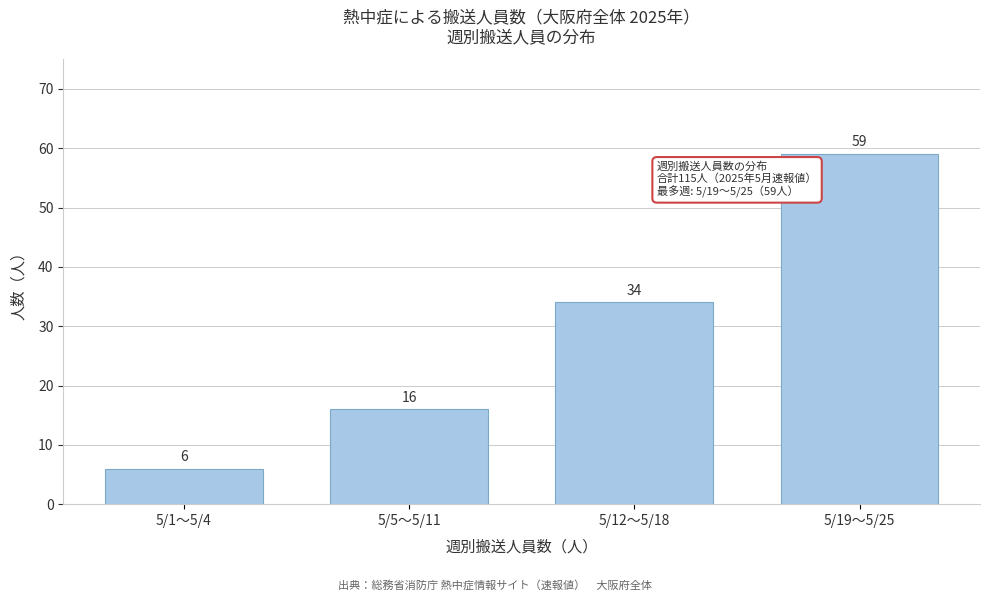

Reading left to right, what are all the values shown in this chart?

6	16	34	59